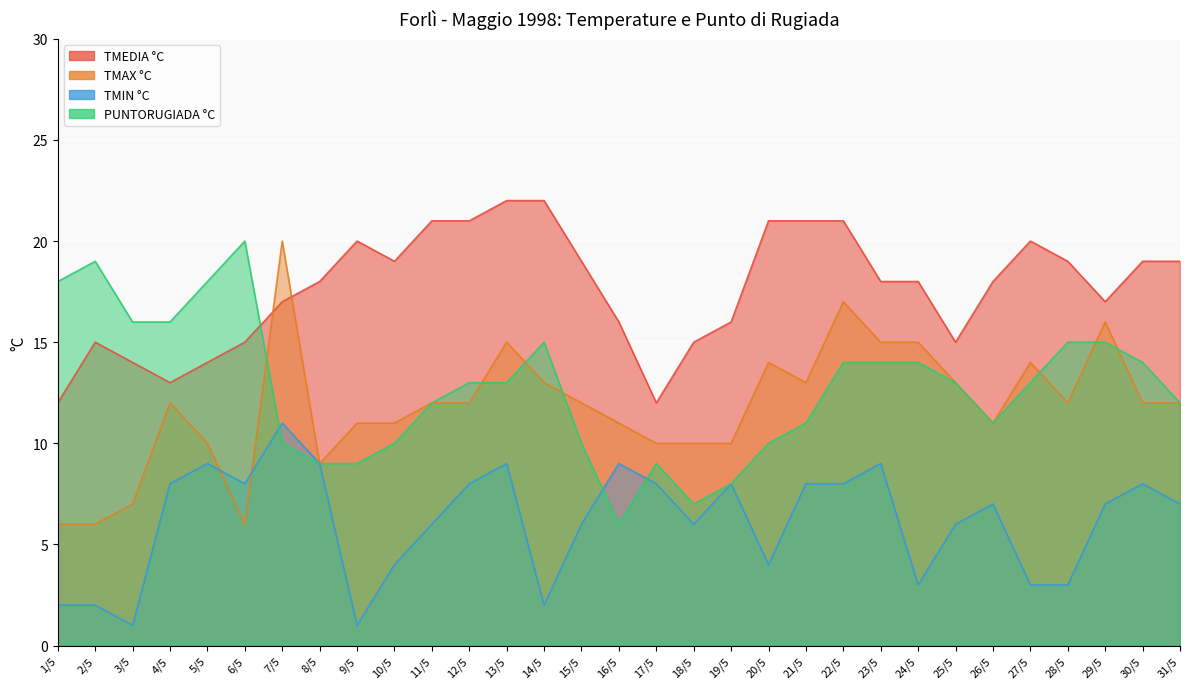

At which category is the sum across all series the highest?

22/5